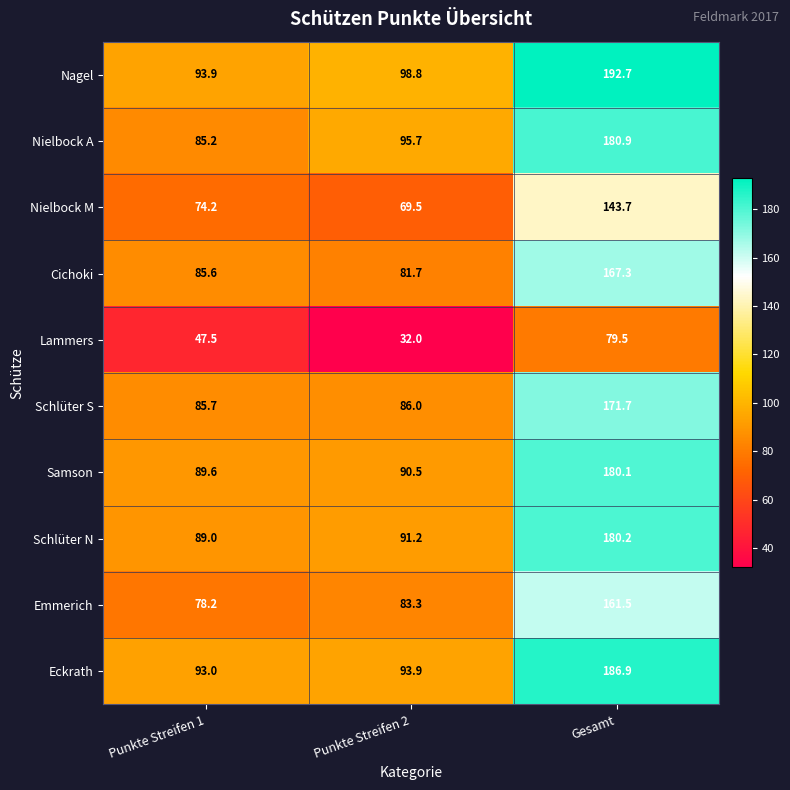

Where is Nagel nearest to the value 143?

Punkte Streifen 2